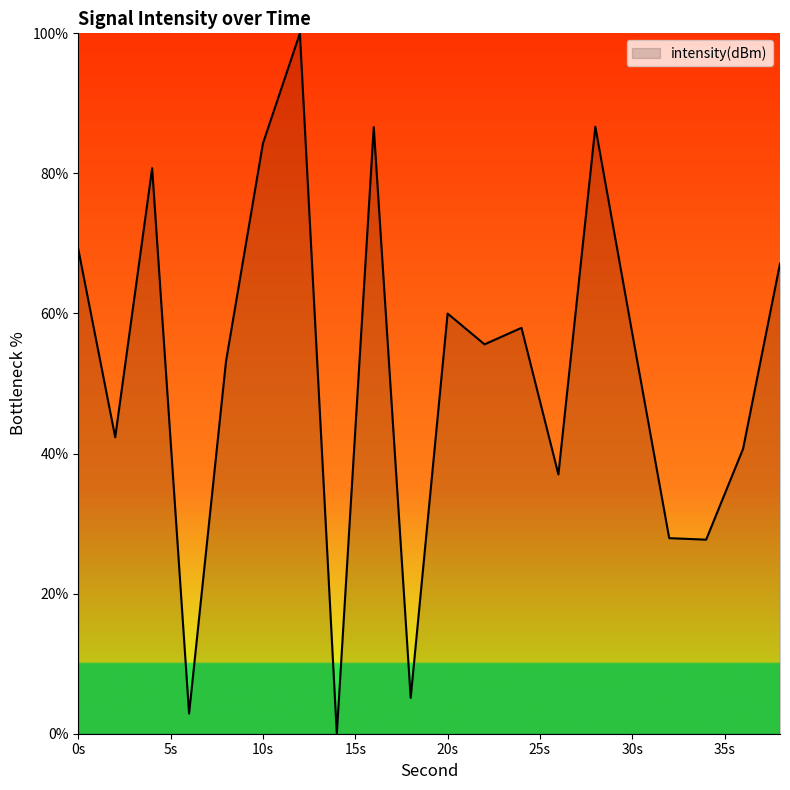

Does the chart display data point markers on the line(s)?

No